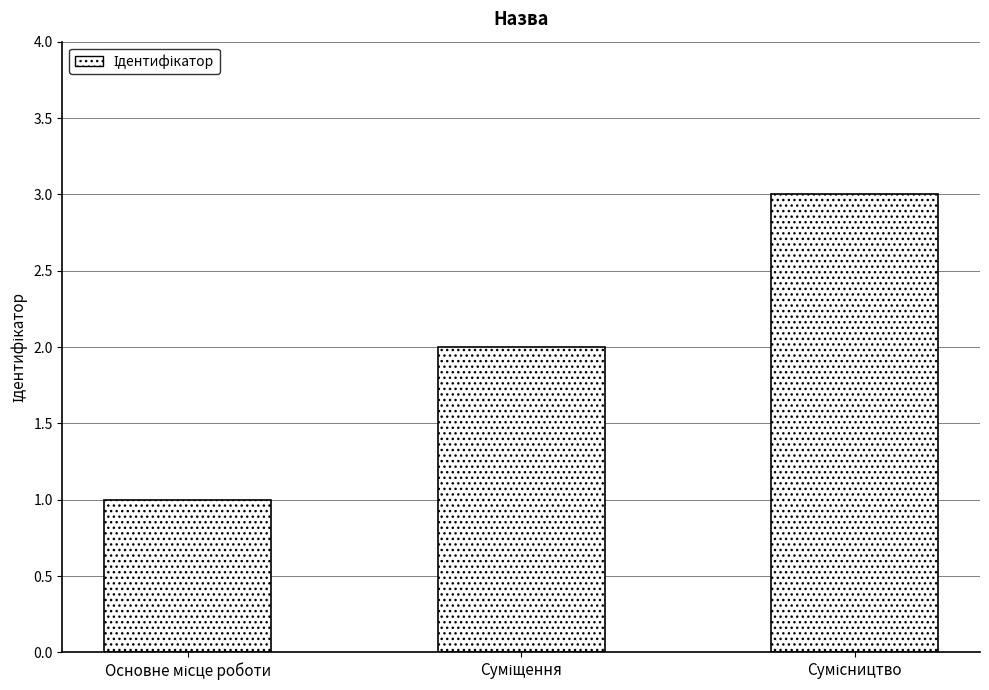

How many bars are there in total?

3